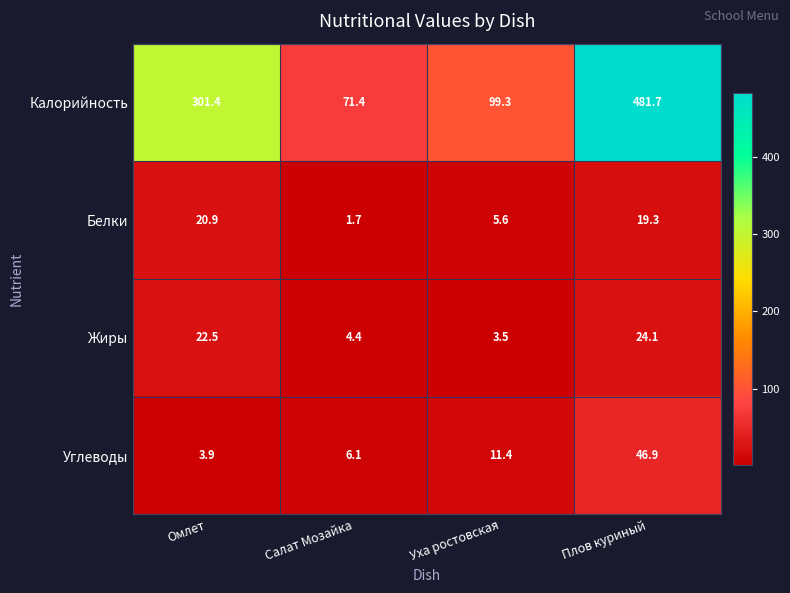

The Белки series shows 14.5 at Омлет. True or false?

False